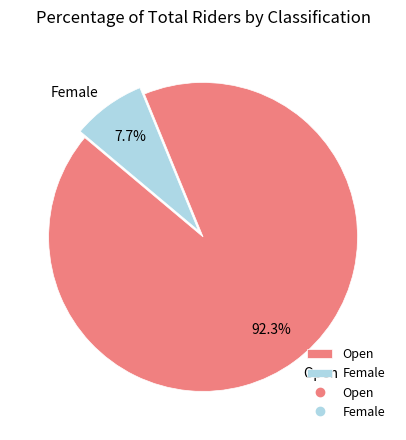

What is the ratio of the value at Open to the value at Female?

12.0